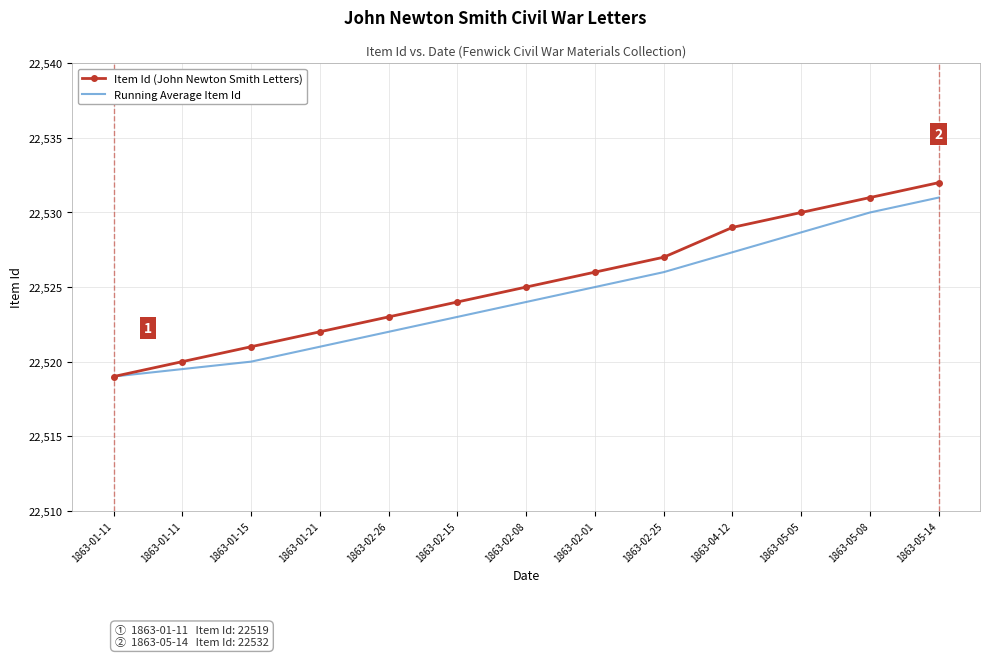

Count the number of categories in the chart.

13